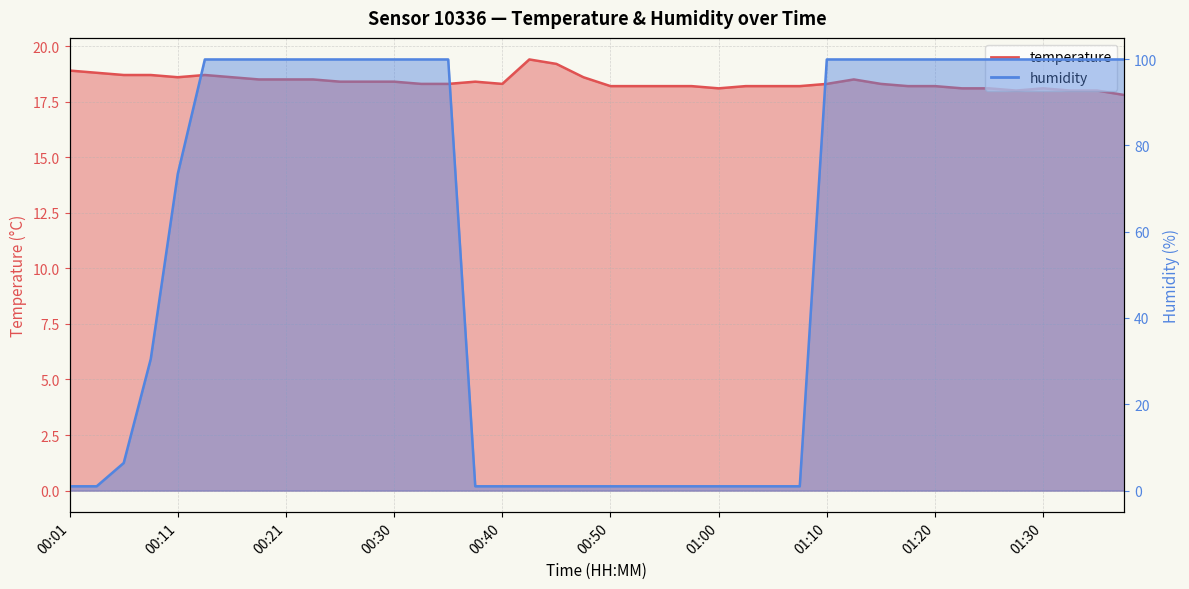

Between 00:04 and 01:10, which is larger?

00:04